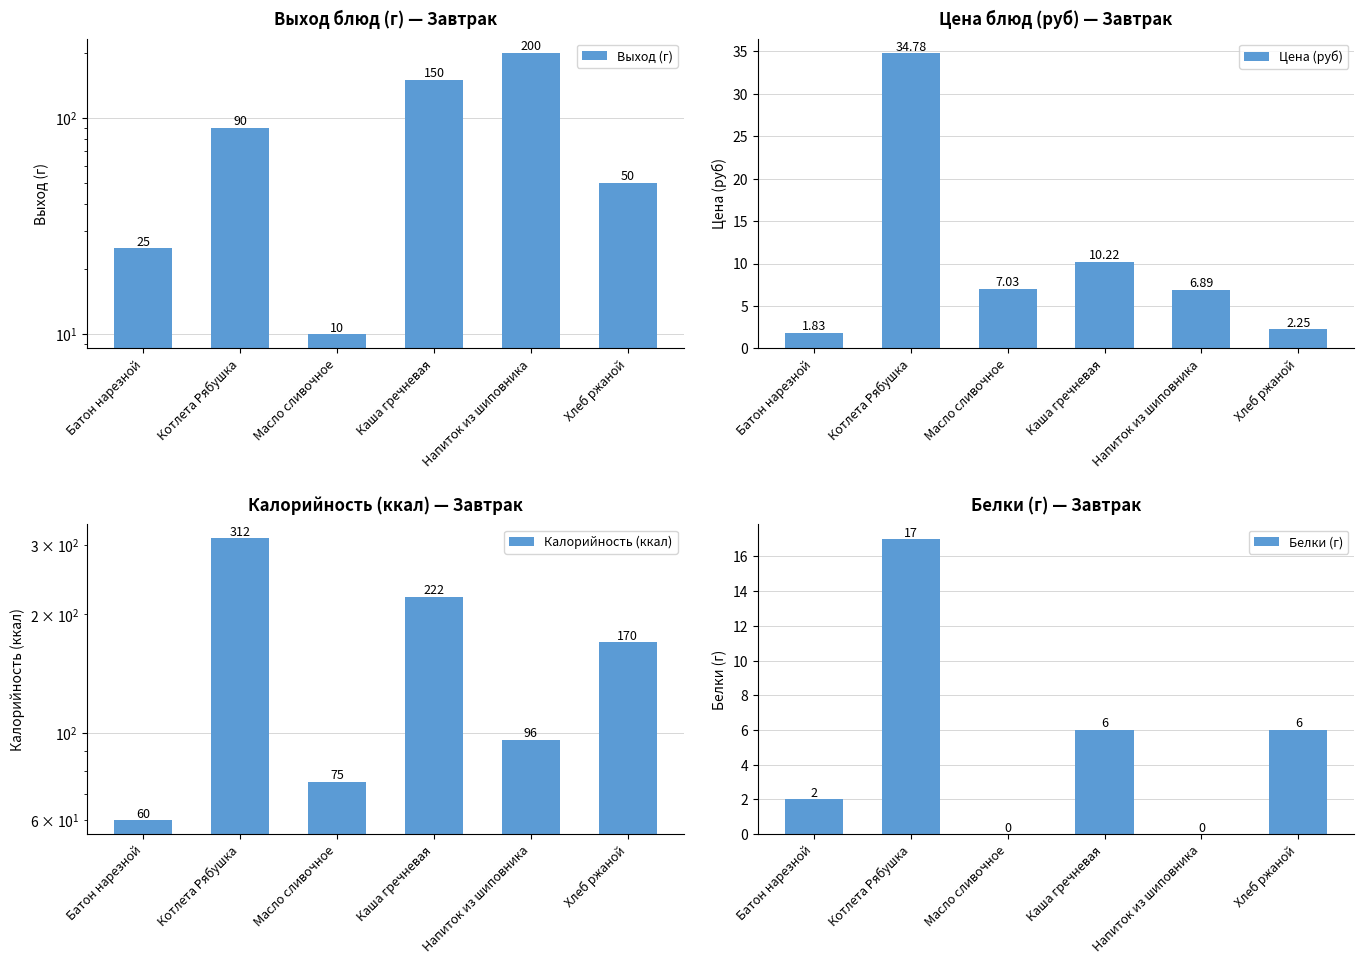

At Хлеб ржаной, list the series in order from largest to smallest.

Калорийность (ккал), Выход (г), Белки (г), Цена (руб)